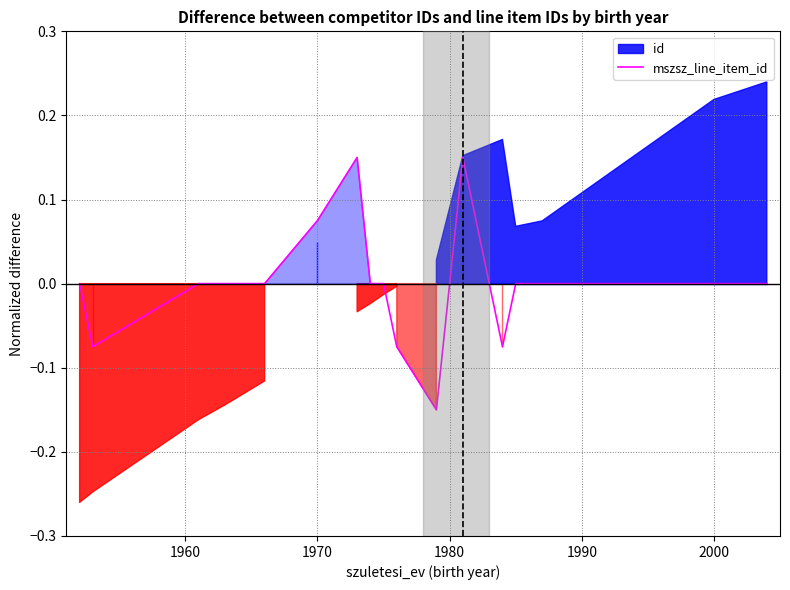

How many lines are shown in the chart?

1